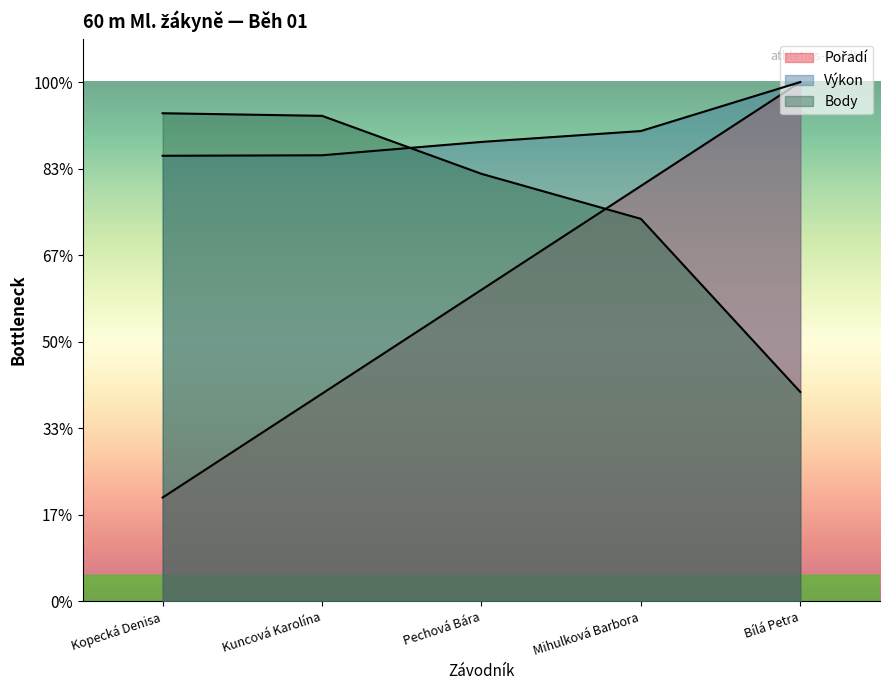

What is the sum of all Body values?

2303.0